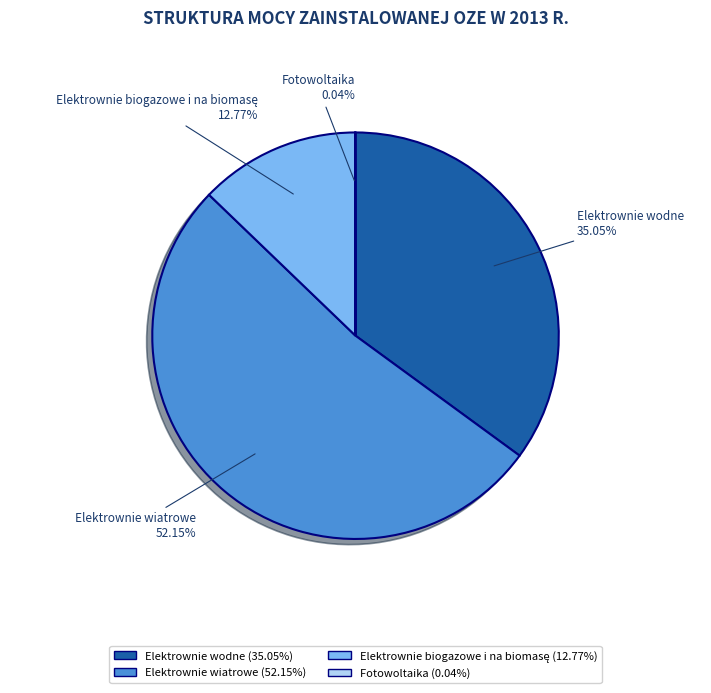

Which slice is the largest?

Elektrownie wiatrowe